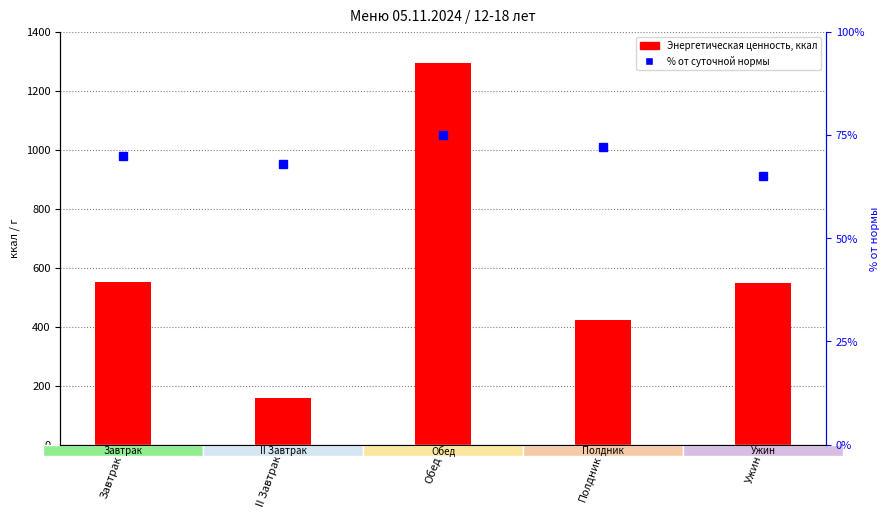

How many data points in % от суточной нормы are above 70?

2